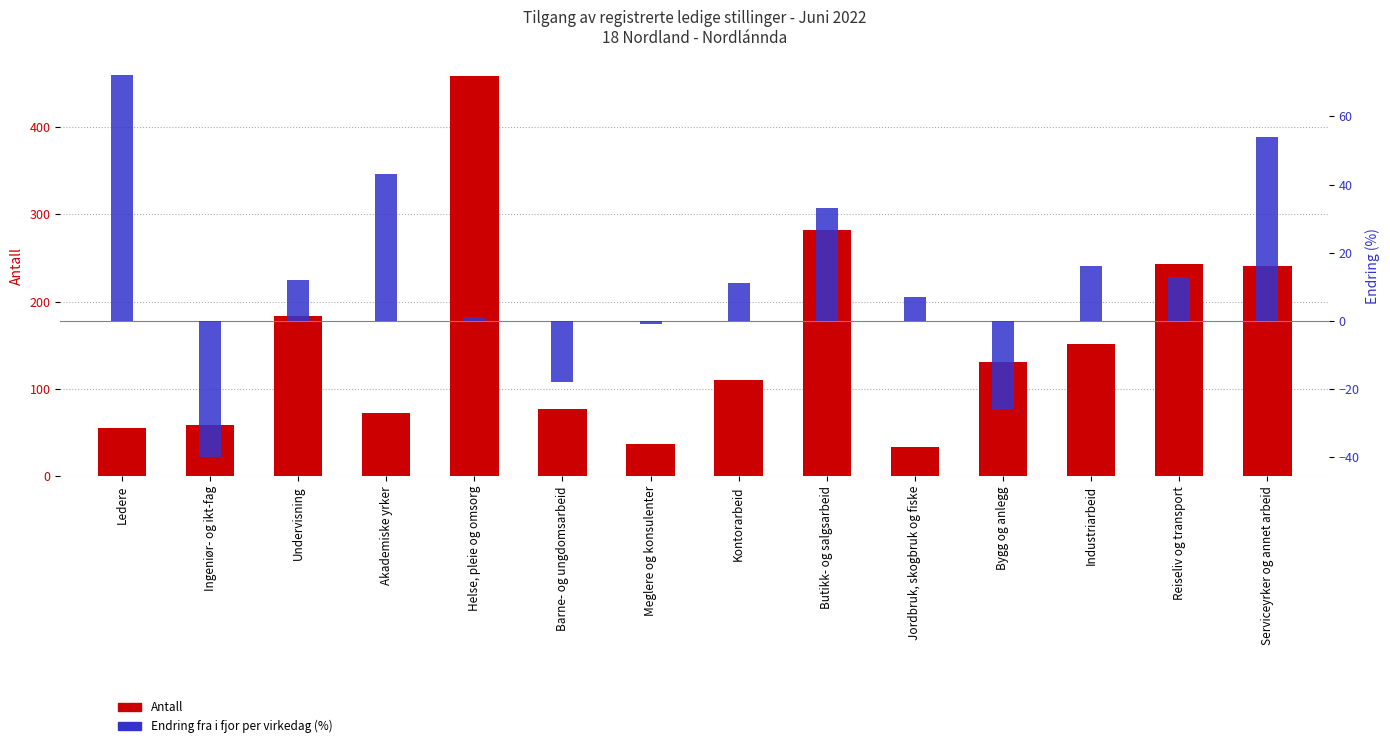

At which label does Antall reach its minimum?

Jordbruk, skogbruk og fiske